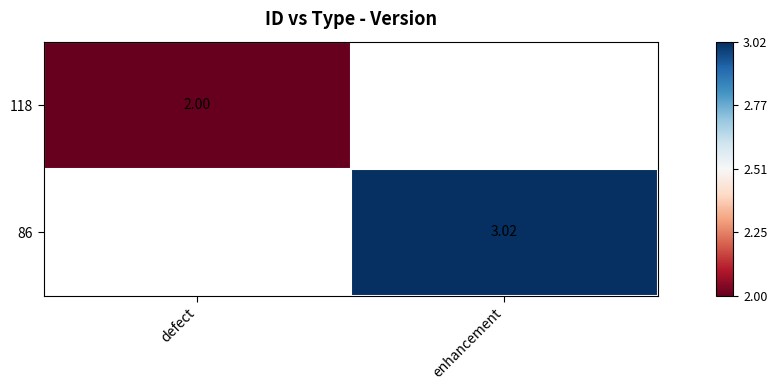

The value of 118 at defect is 2.9. True or false?

False